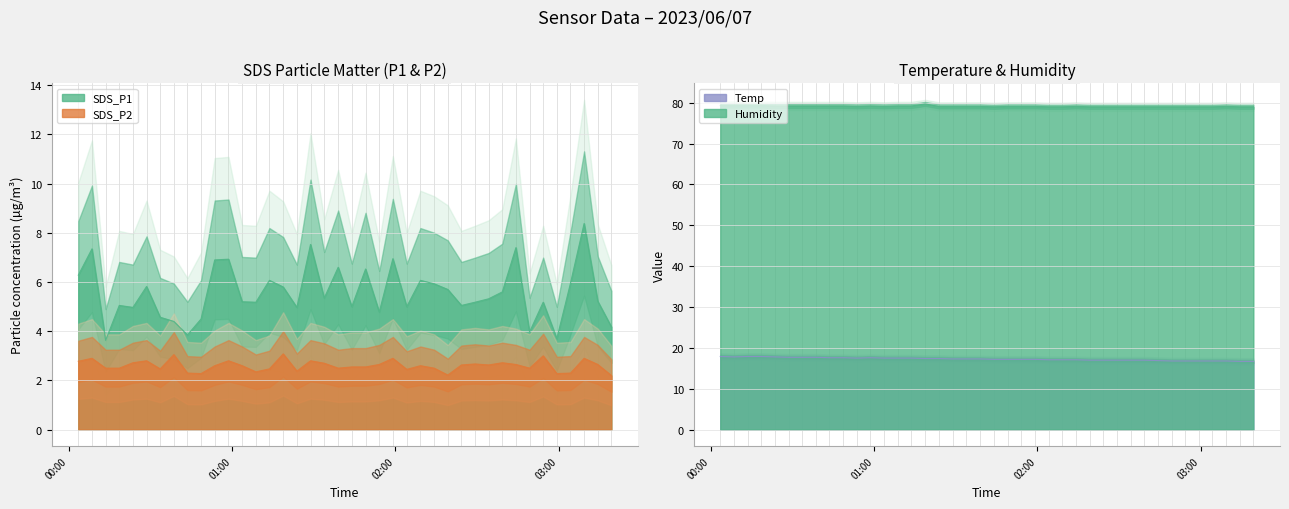

At which category does Humidity reach its first local peak?

2023/06/07 00:58:40